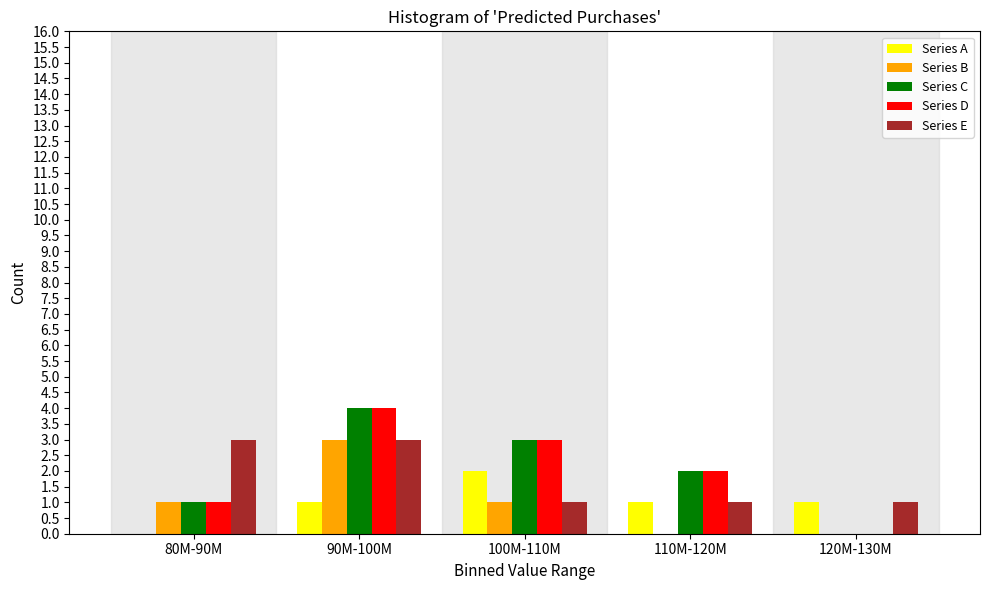

Reading right to left, list all the values displayed in this chart.

Series A: 120M-130M=1	110M-120M=1	100M-110M=2	90M-100M=1	80M-90M=0
Series B: 120M-130M=0	110M-120M=0	100M-110M=1	90M-100M=3	80M-90M=1
Series C: 120M-130M=0	110M-120M=2	100M-110M=3	90M-100M=4	80M-90M=1
Series D: 120M-130M=0	110M-120M=2	100M-110M=3	90M-100M=4	80M-90M=1
Series E: 120M-130M=1	110M-120M=1	100M-110M=1	90M-100M=3	80M-90M=3